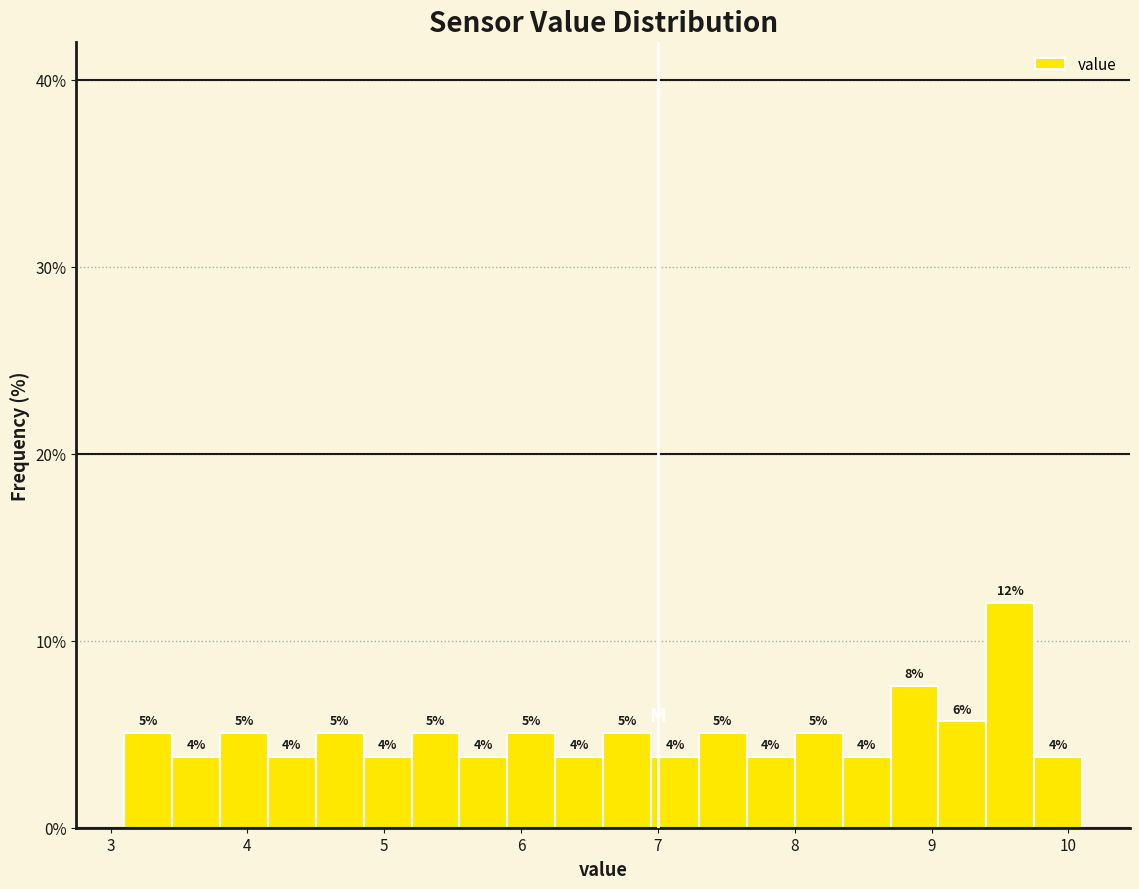

Read against the x-axis, roughly where is the centre of the tallest bar?

9.6